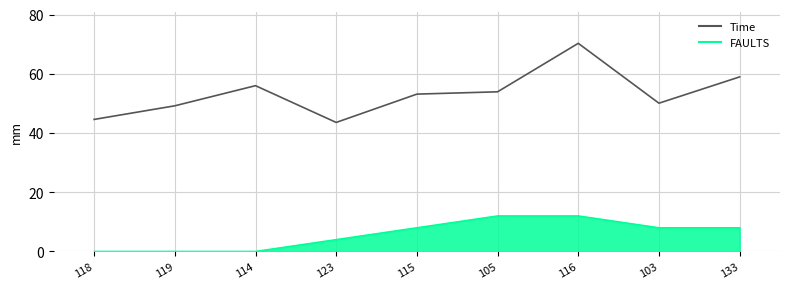

How many points are higher than both their immediate neighbors (excluding endpoints)?

2